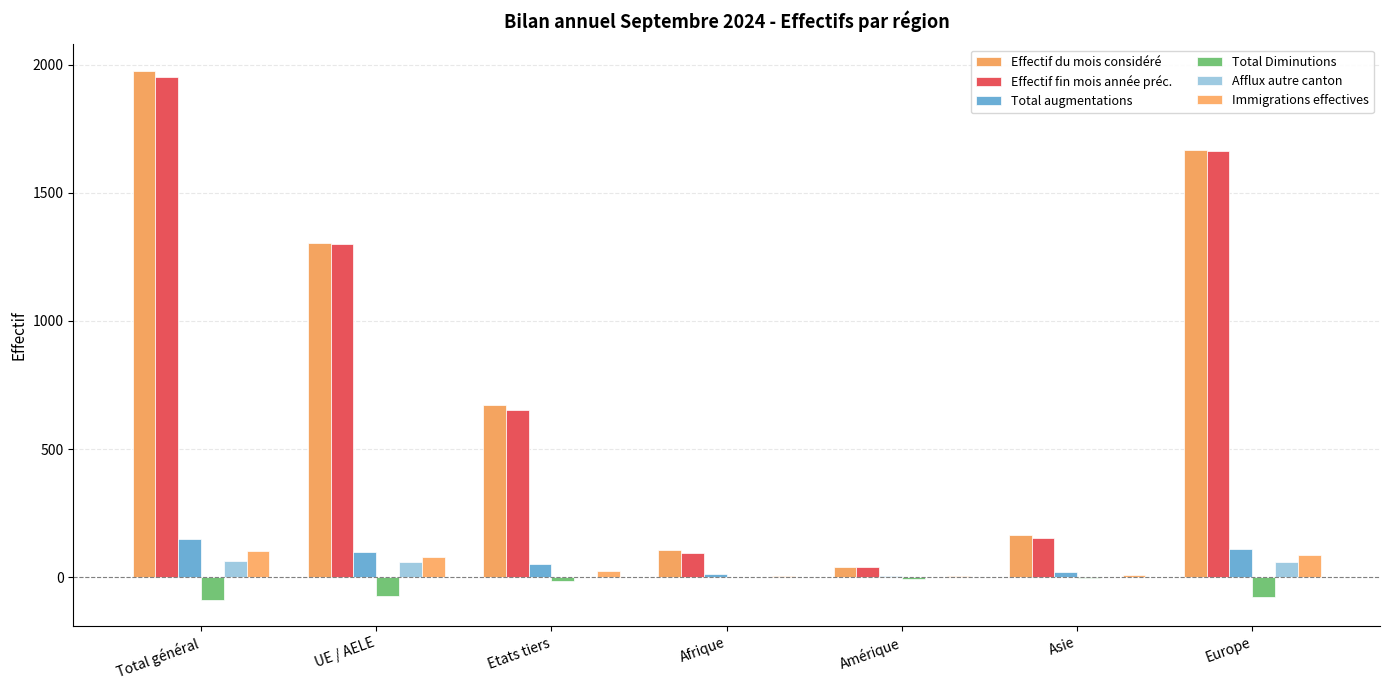

How many values in the Total Diminutions series exceed -15?

3